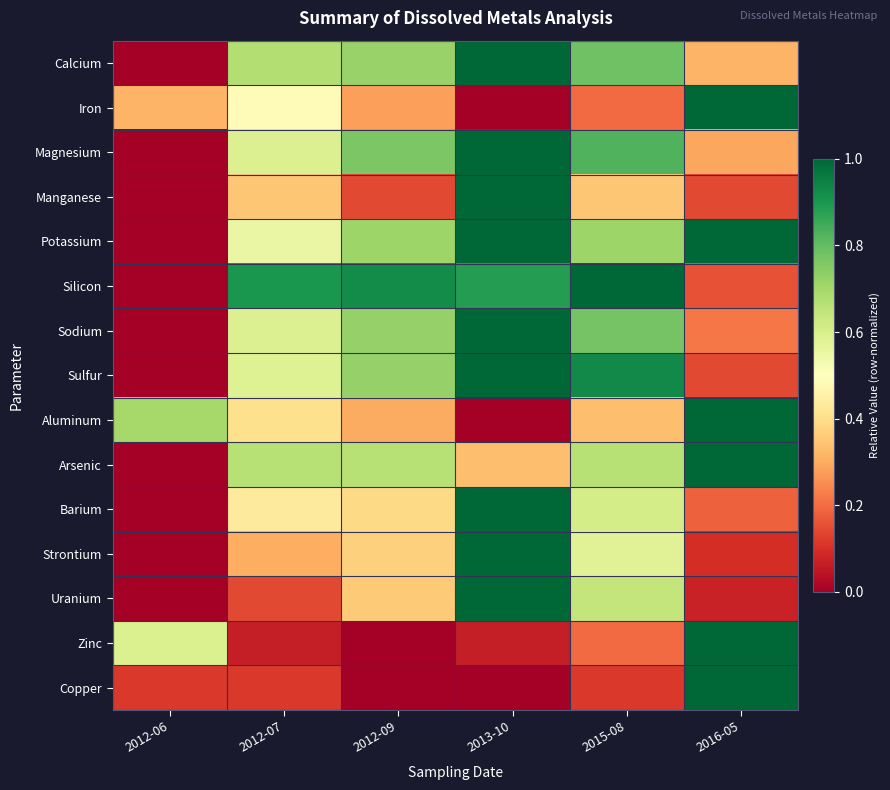

Reading left to right, extract all data points from this chart.

Calcium: 2012-06=0.0	2012-07=0.7	2012-09=0.7	2013-10=1.0	2015-08=0.8	2016-05=0.3
Iron: 2012-06=0.3	2012-07=0.5	2012-09=0.3	2013-10=0.0	2015-08=0.2	2016-05=1.0
Magnesium: 2012-06=0.0	2012-07=0.6	2012-09=0.8	2013-10=1.0	2015-08=0.8	2016-05=0.3
Manganese: 2012-06=0.0	2012-07=0.3	2012-09=0.1	2013-10=1.0	2015-08=0.3	2016-05=0.1
Potassium: 2012-06=0.0	2012-07=0.6	2012-09=0.7	2013-10=1.0	2015-08=0.7	2016-05=1.0
Silicon: 2012-06=0.0	2012-07=0.9	2012-09=0.9	2013-10=0.9	2015-08=1.0	2016-05=0.2
Sodium: 2012-06=0.0	2012-07=0.6	2012-09=0.7	2013-10=1.0	2015-08=0.8	2016-05=0.2
Sulfur: 2012-06=0.0	2012-07=0.6	2012-09=0.7	2013-10=1.0	2015-08=0.9	2016-05=0.1
Aluminum: 2012-06=0.7	2012-07=0.4	2012-09=0.3	2013-10=0.0	2015-08=0.3	2016-05=1.0
Arsenic: 2012-06=0.0	2012-07=0.7	2012-09=0.7	2013-10=0.3	2015-08=0.7	2016-05=1.0
Barium: 2012-06=0.0	2012-07=0.4	2012-09=0.4	2013-10=1.0	2015-08=0.6	2016-05=0.2
Strontium: 2012-06=0.0	2012-07=0.3	2012-09=0.4	2013-10=1.0	2015-08=0.6	2016-05=0.1
Uranium: 2012-06=0.0	2012-07=0.1	2012-09=0.4	2013-10=1.0	2015-08=0.6	2016-05=0.1
Zinc: 2012-06=0.6	2012-07=0.1	2012-09=0.0	2013-10=0.1	2015-08=0.2	2016-05=1.0
Copper: 2012-06=0.1	2012-07=0.1	2012-09=0.0	2013-10=0.0	2015-08=0.1	2016-05=1.0